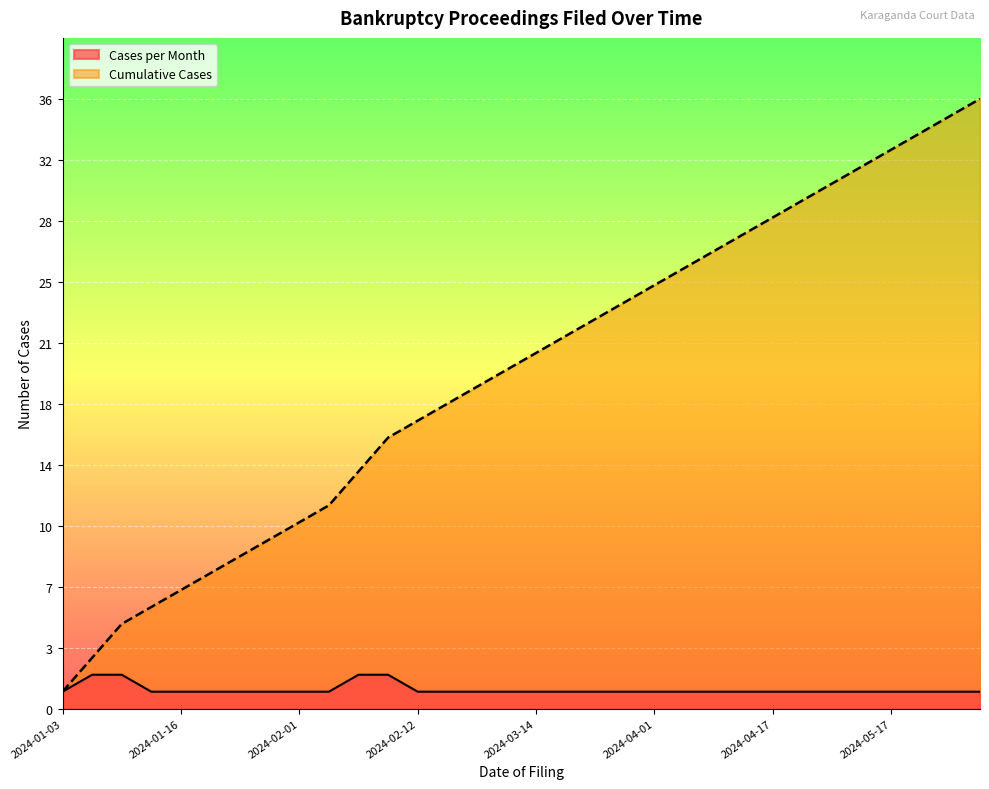

Which series has the widest spread of values?

Cumulative Cases